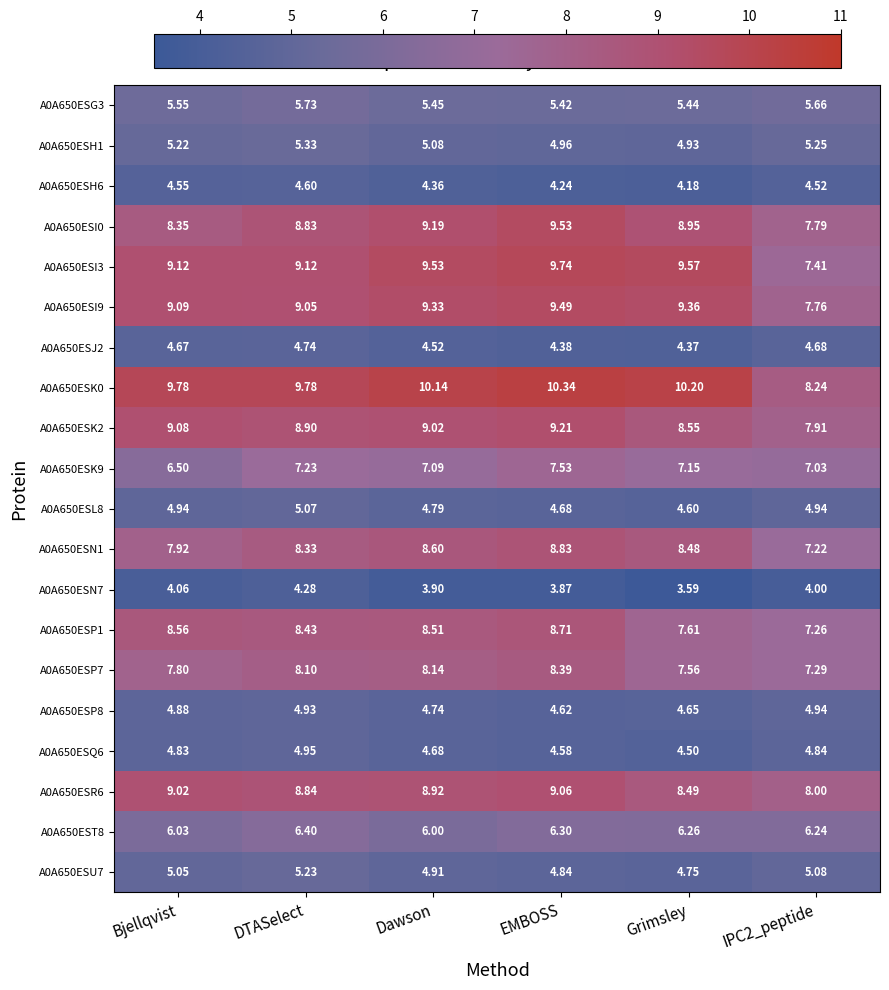

At which label does A0A650ESK9 reach its minimum?

Bjellqvist